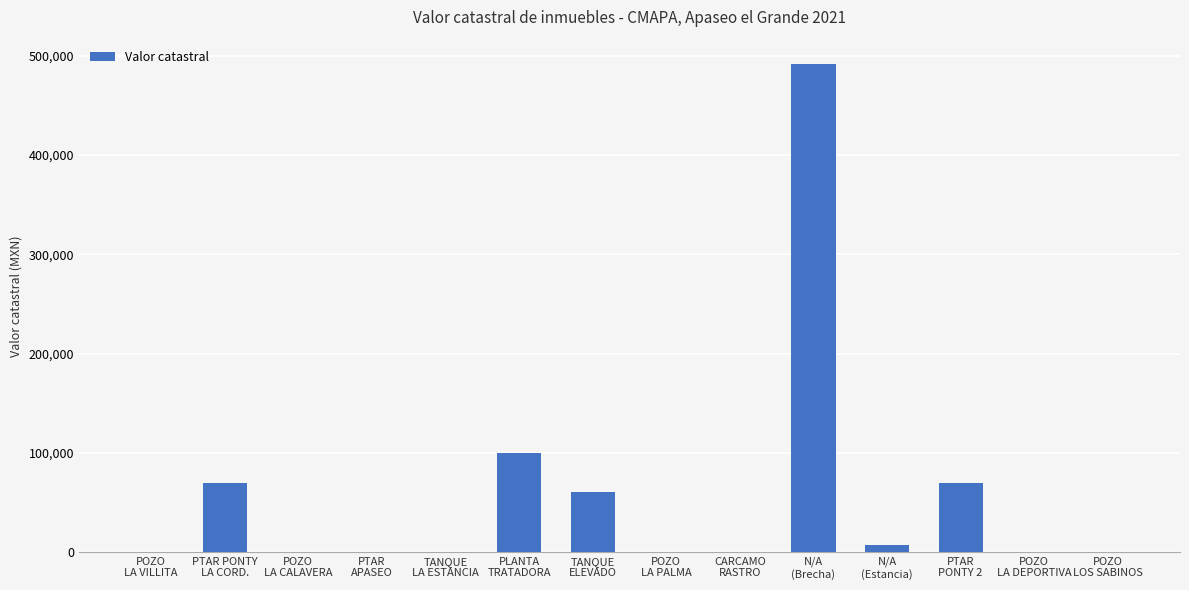

Reading left to right, what are all the values shown in this chart?

POZO
LA VILLITA=0.0	PTAR PONTY
LA CORD.=70000.0	POZO
LA CALAVERA=0.0	PTAR
APASEO=0.0	TANQUE
LA ESTANCIA=0.0	PLANTA
TRATADORA=100000.0	TANQUE
ELEVADO=60000.0	POZO
LA PALMA=0.0	CARCAMO
RASTRO=0.0	N/A
(Brecha)=491769.5	N/A
(Estancia)=7000.0	PTAR
PONTY 2=70000.0	POZO
LA DEPORTIVA=0.0	POZO
LOS SABINOS=0.0